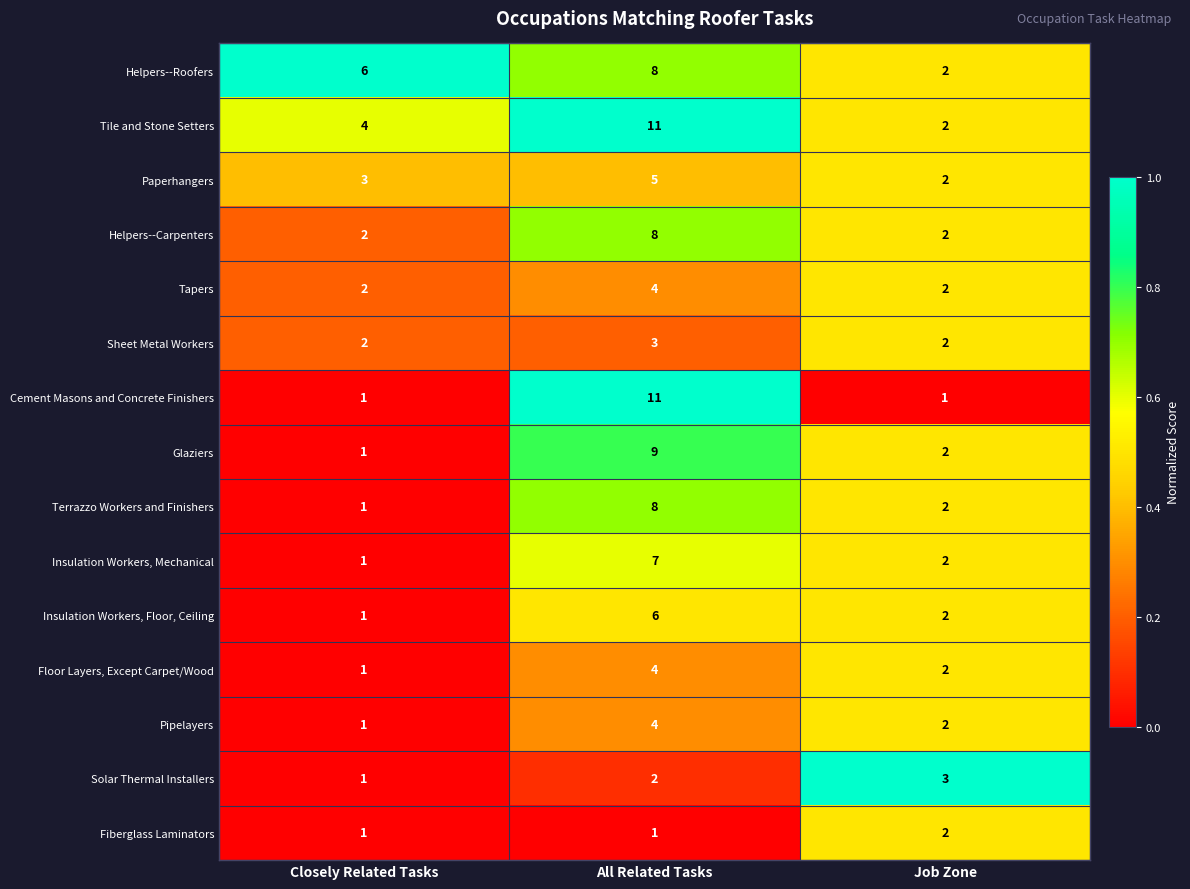

Count the Glaziers values in the range 1 to 9.

3